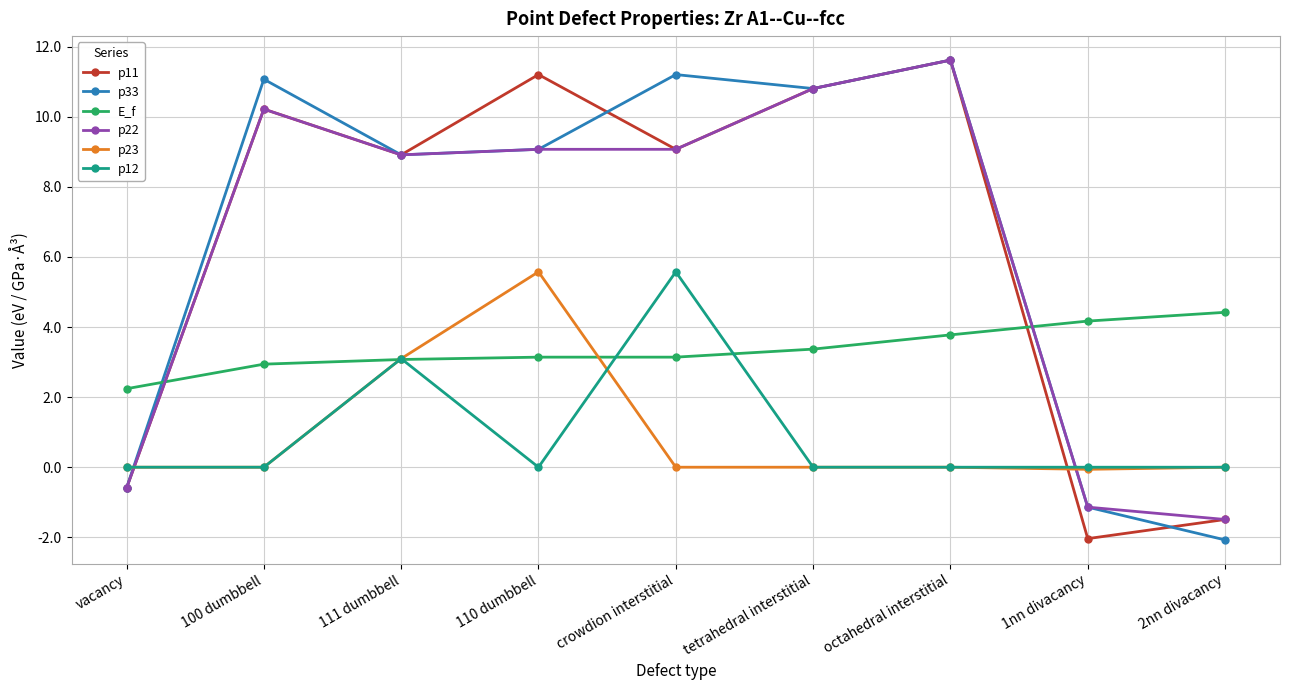

At which category does p11 reach its first local peak?

100 dumbbell